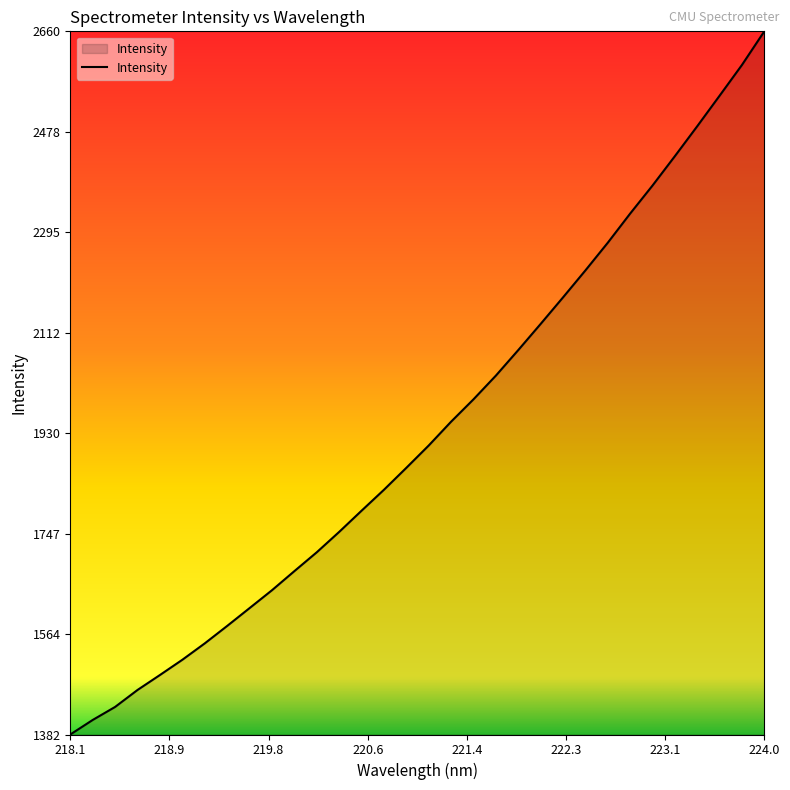

What is the minimum value shown in the chart?

1382.3